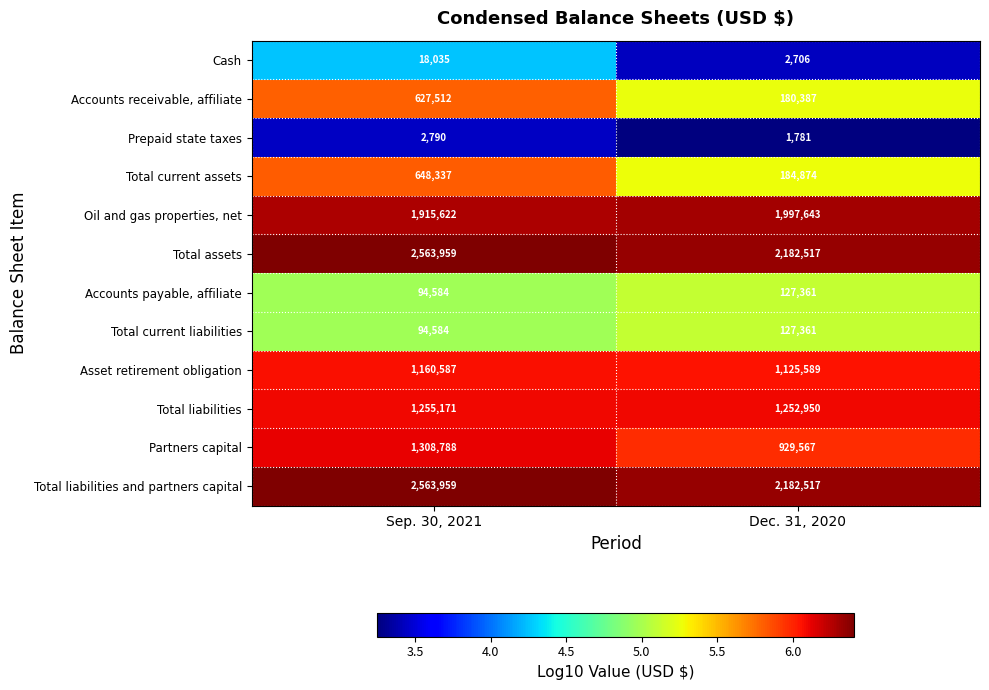

What is the total value across all series at Dec. 31, 2020?

10295253